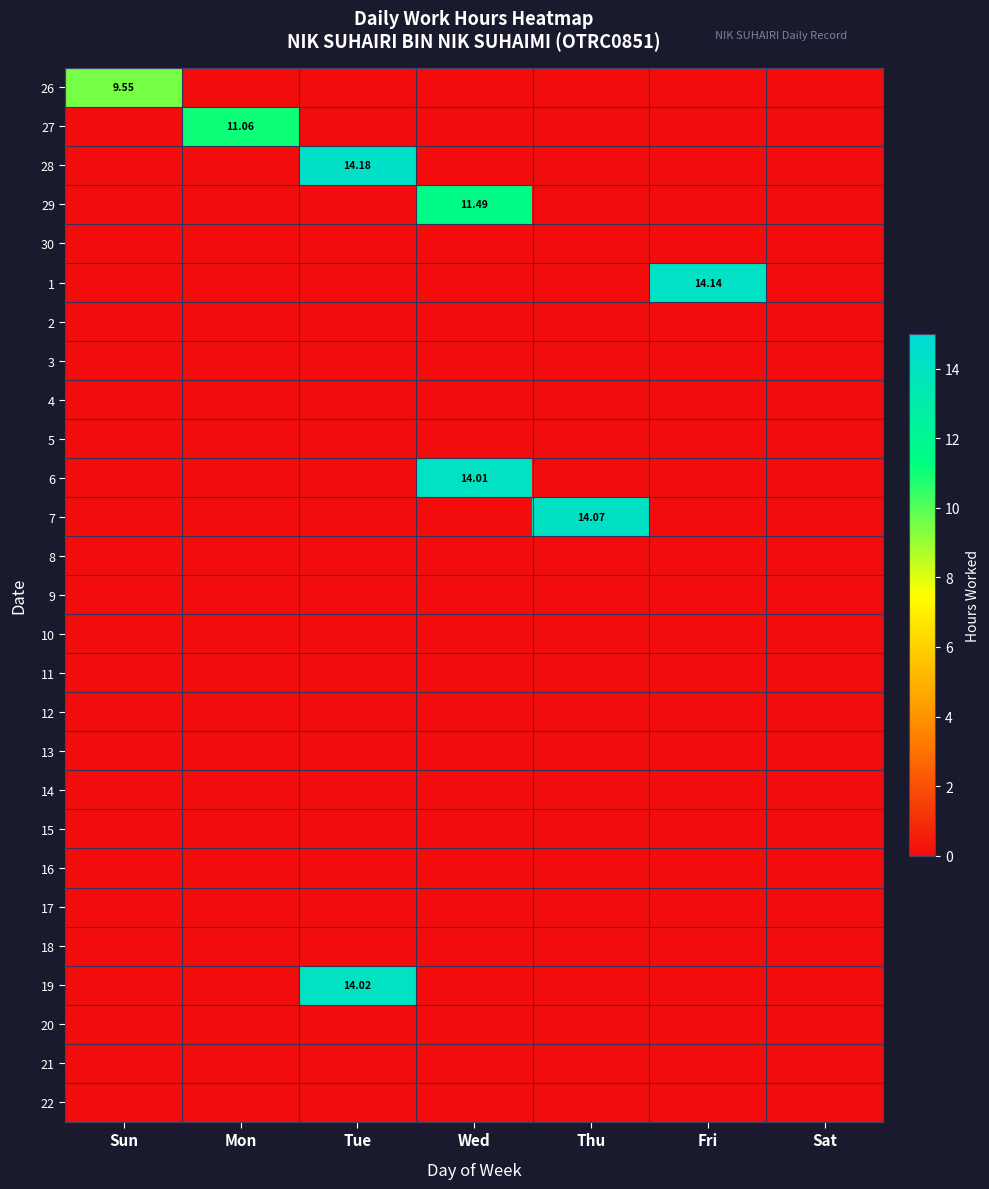

At Thu, list the series in order from largest to smallest.

7, 26, 27, 28, 29, 30, 1, 2, 3, 4, 5, 6, 8, 9, 10, 11, 12, 13, 14, 15, 16, 17, 18, 19, 20, 21, 22